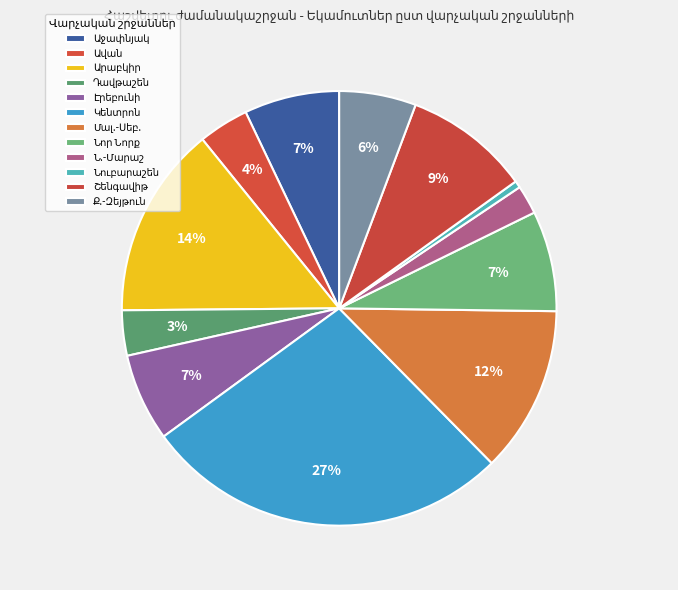

Count the number of slices in the pie.

12